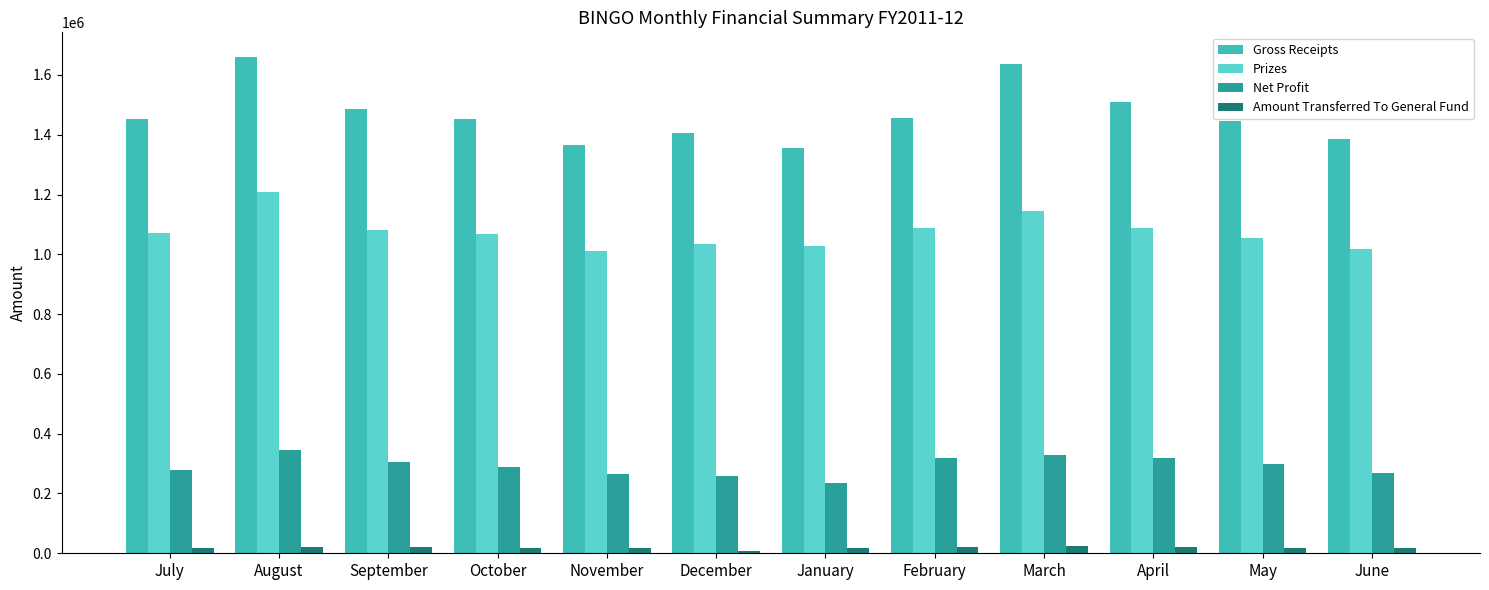

At February, list the series in order from largest to smallest.

Gross Receipts, Prizes, Net Profit, Amount Transferred To General Fund